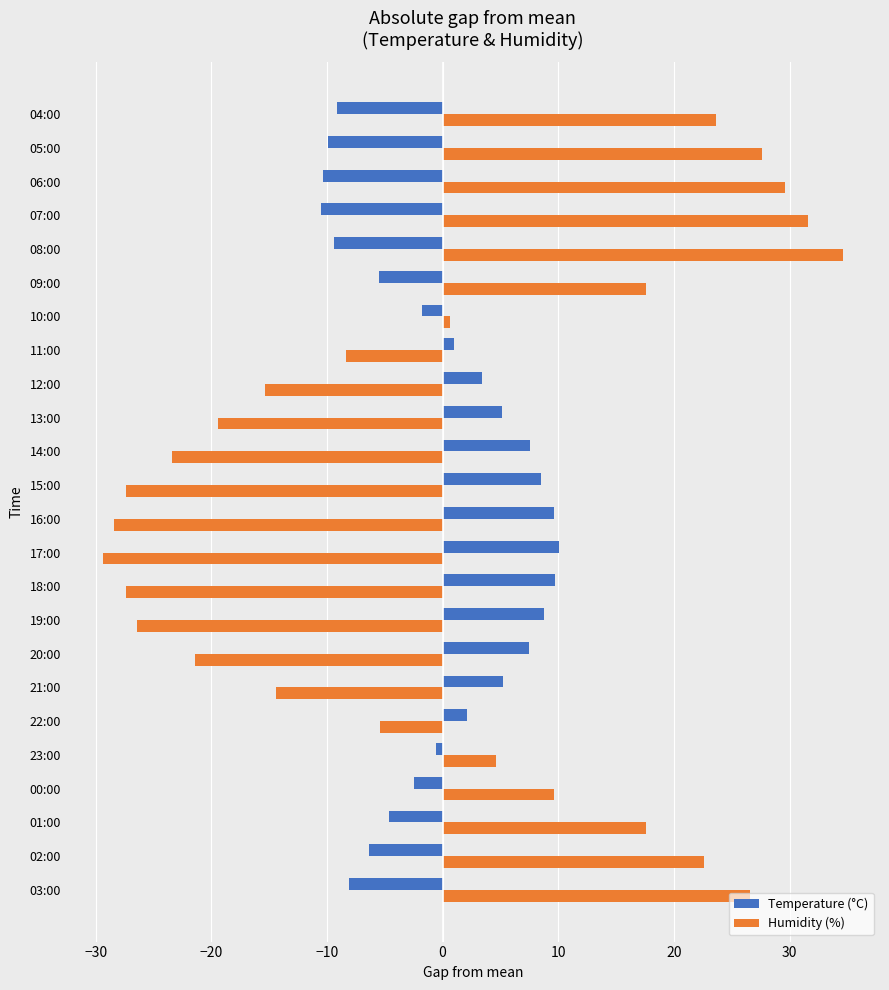

What is the maximum value shown in the chart?

34.6